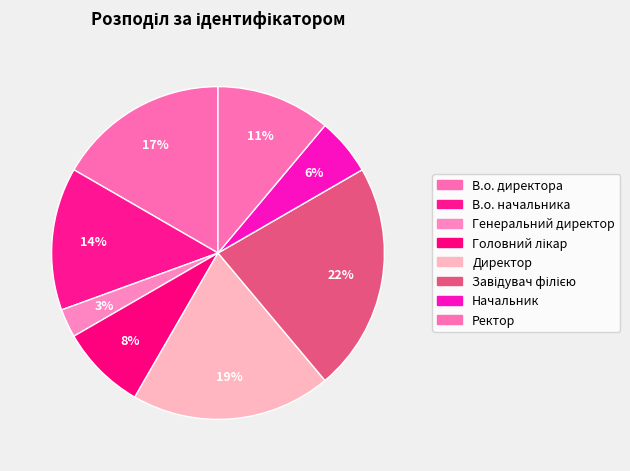

Which has a higher value, Головний лікар or Завідувач філією?

Завідувач філією